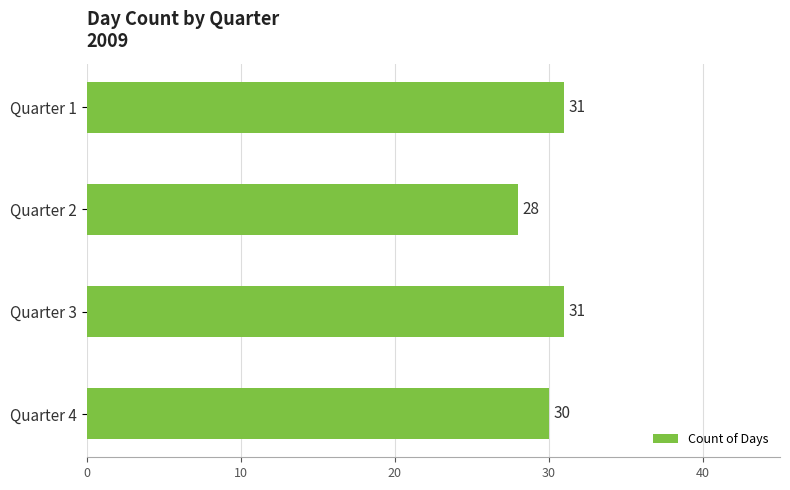

How many values are between 30 and 31?

3